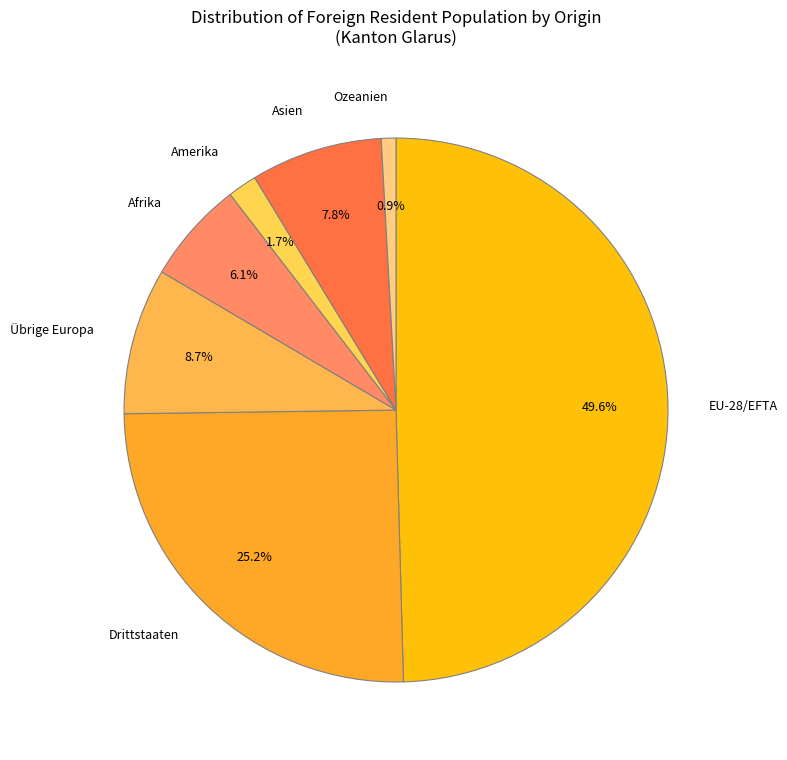

To the nearest percent, what is the average slice percentage?

14%